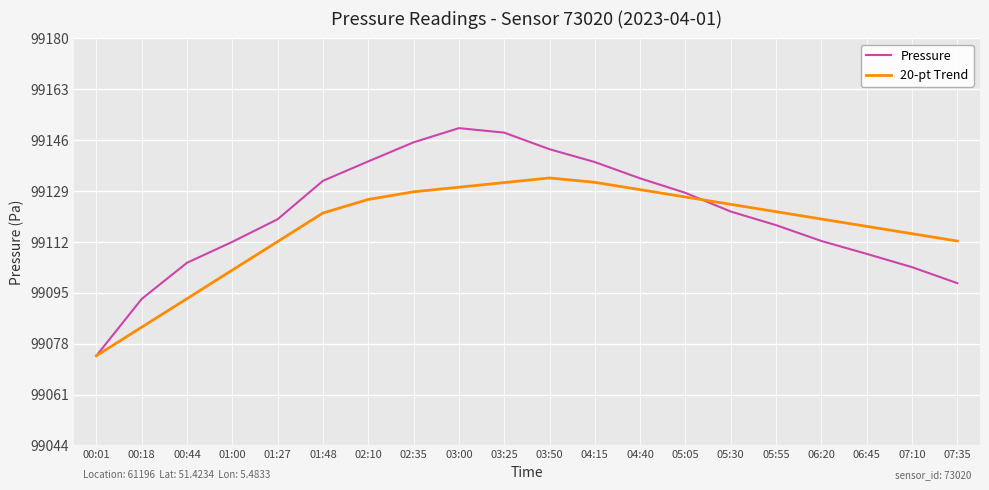

How many lines are shown in the chart?

2